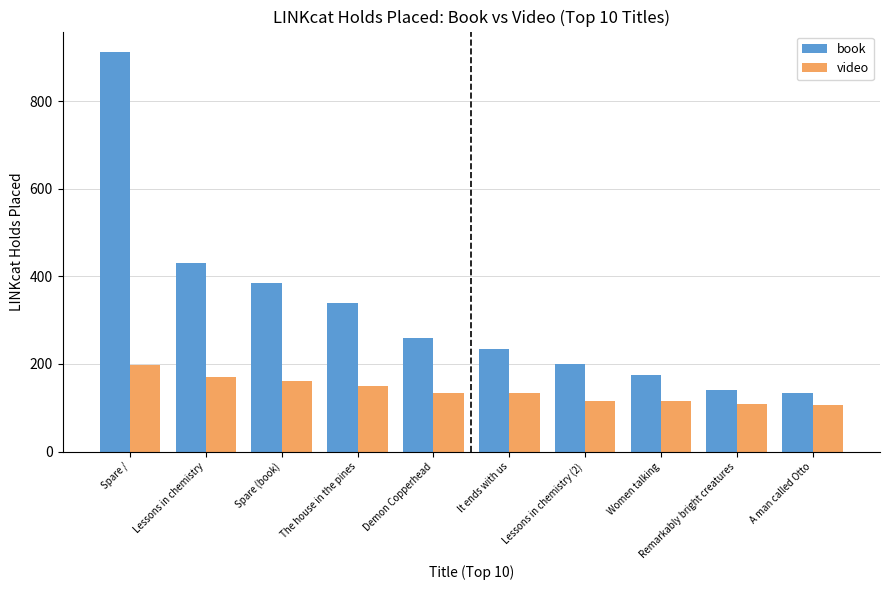

Rank the series by their maximum value, from lowest to highest.

video, book